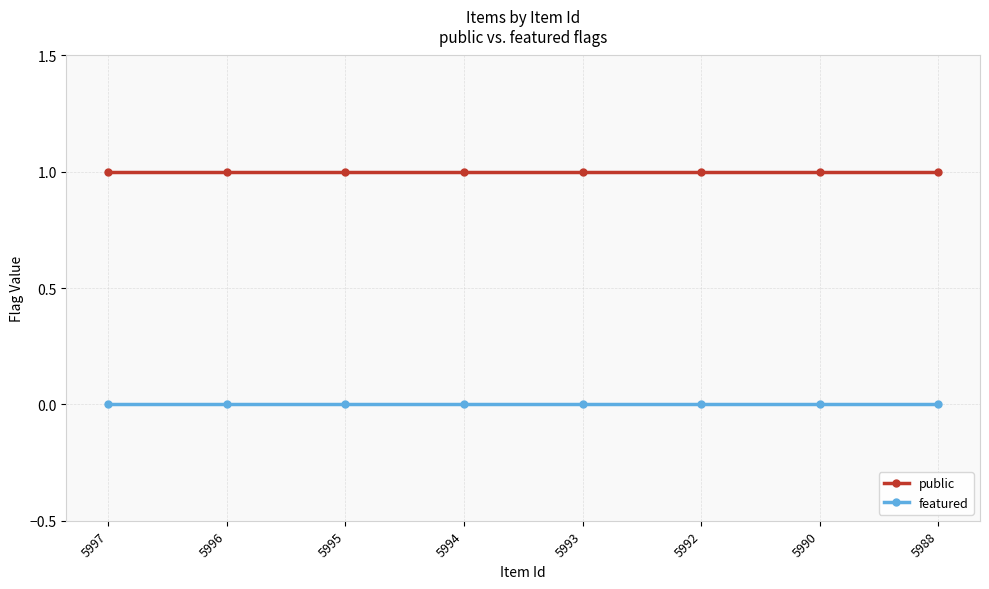

Does the chart have visible grid lines?

Yes